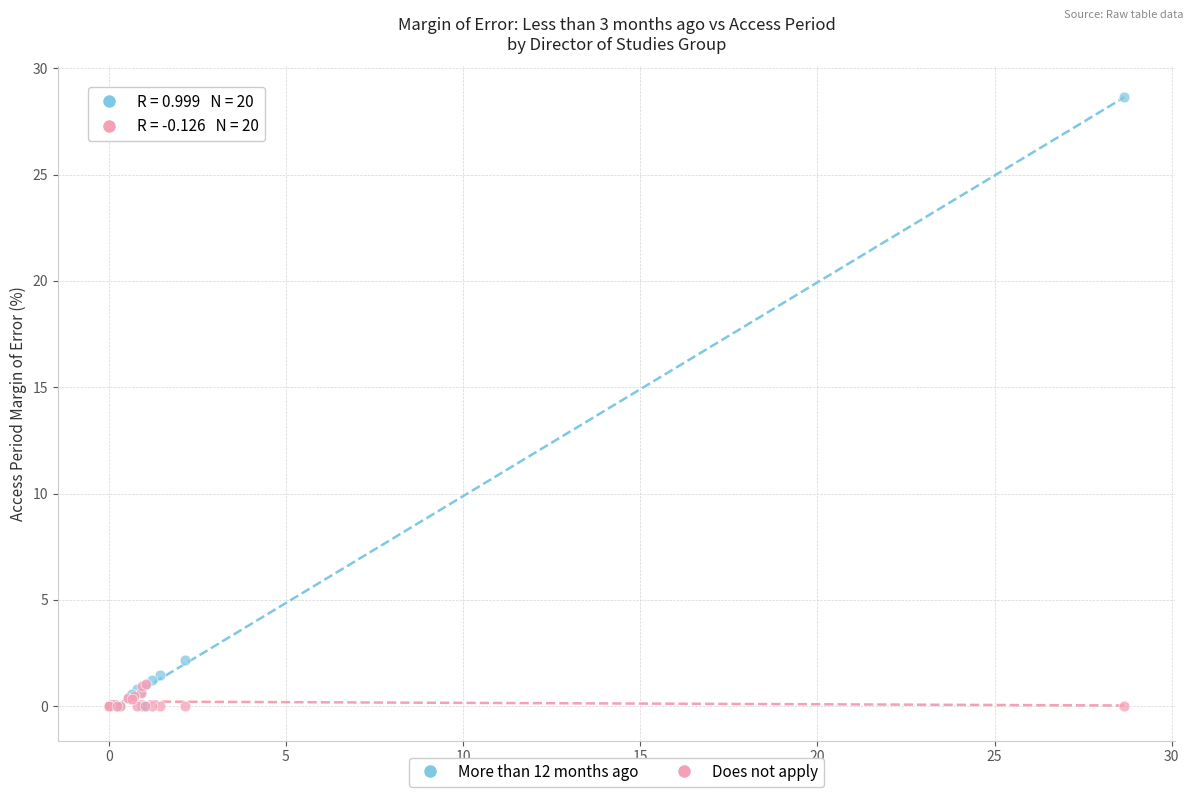

In the More than 12 months ago series, what Y value is closest to 14?

2.1